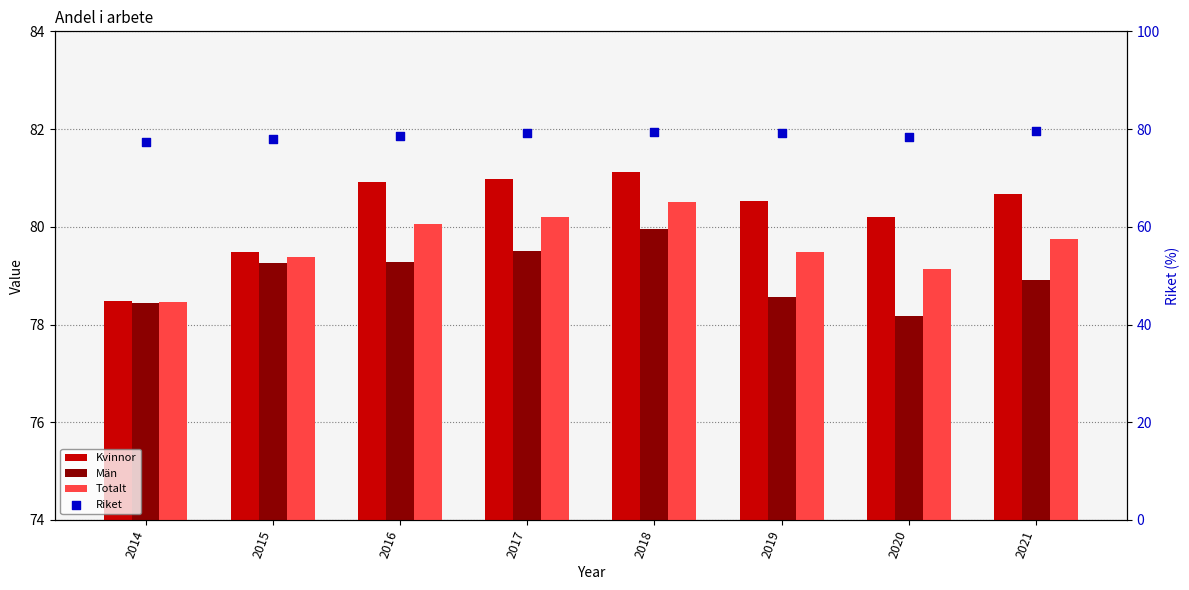

At which category is the sum across all series the highest?

2018